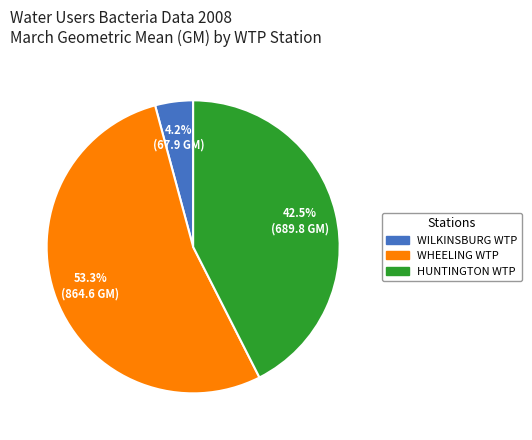

Count the number of slices in the pie.

3